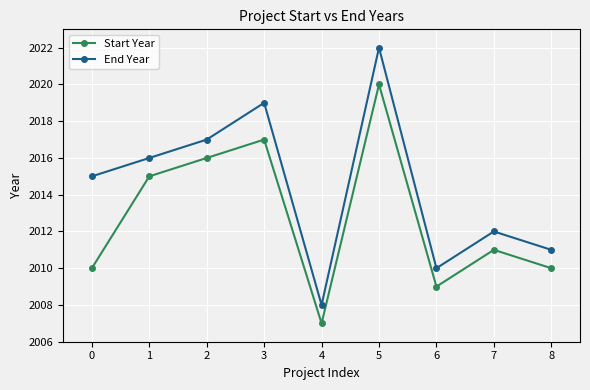

True or false: End Year and Start Year cross at least once.

False